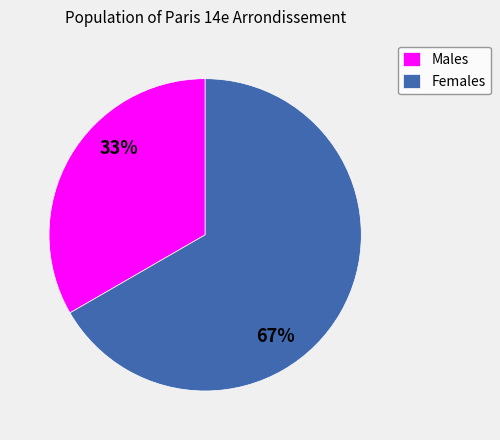

To the nearest percent, what is the average slice percentage?

50%